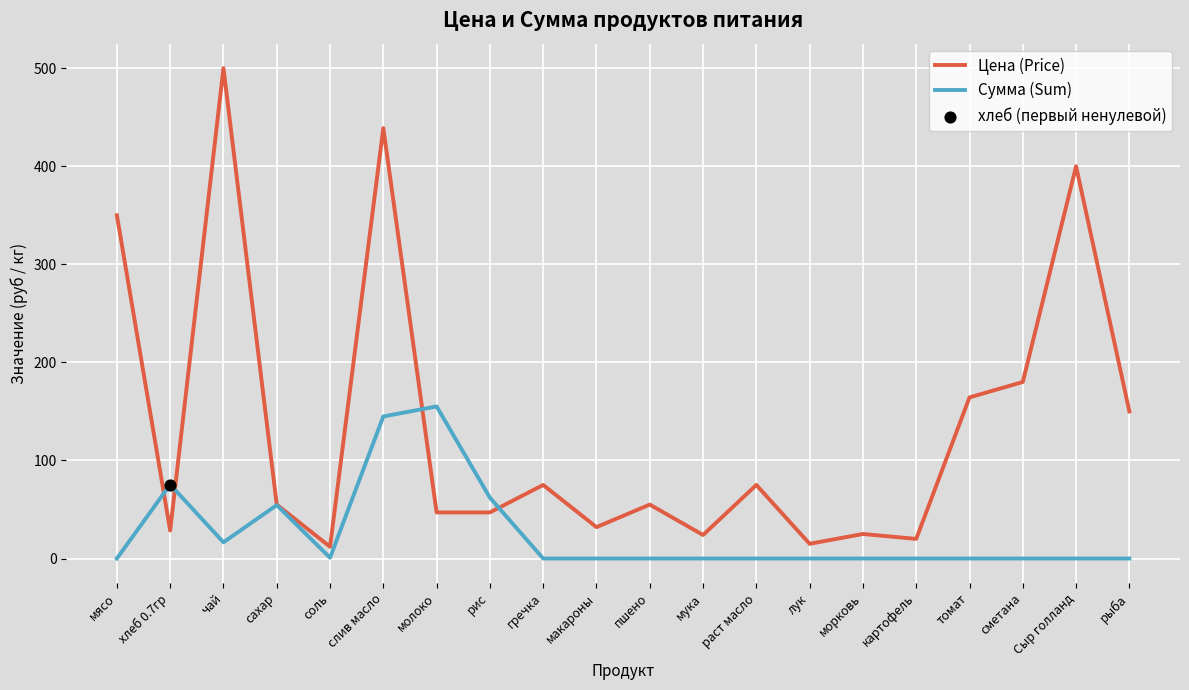

Is the value of Сумма (Sum) at картофель greater than the value of Цена (Price) at раст масло?

No